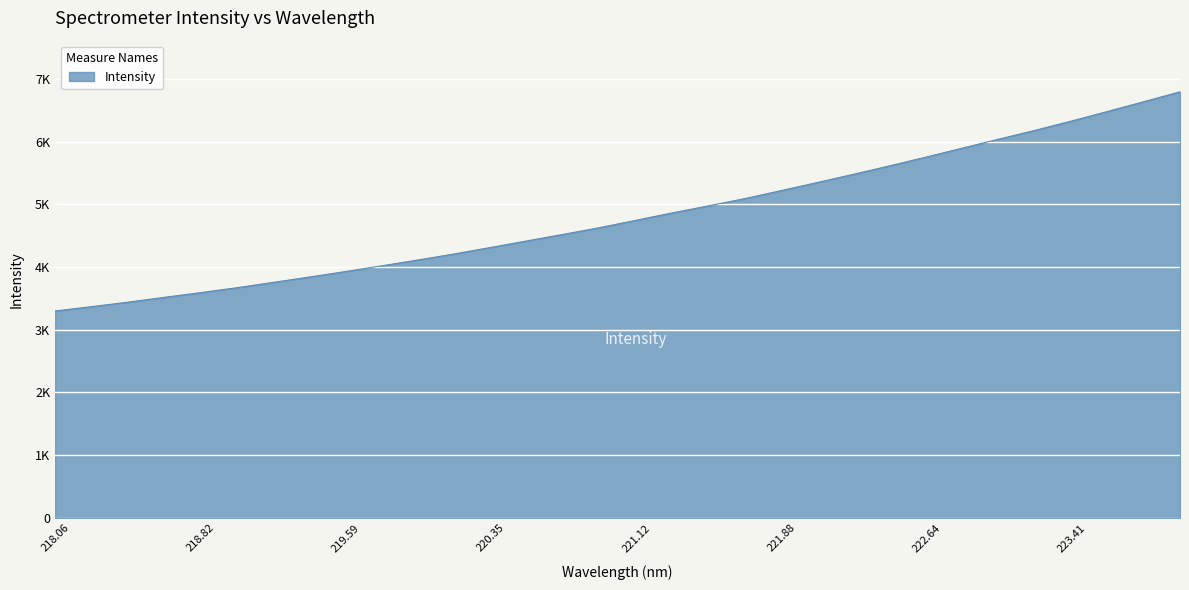

Rank the categories by value from highest to lowest.

223.9802, 223.7895, 223.5987, 223.408, 223.2172, 223.0264, 222.8355, 222.6447, 222.4538, 222.263, 222.0721, 221.8812, 221.6902, 221.4993, 221.3083, 221.1174, 220.9264, 220.7354, 220.5444, 220.3533, 220.1623, 219.9712, 219.7801, 219.589, 219.3979, 219.2067, 219.0156, 218.8244, 218.6332, 218.442, 218.2508, 218.0596